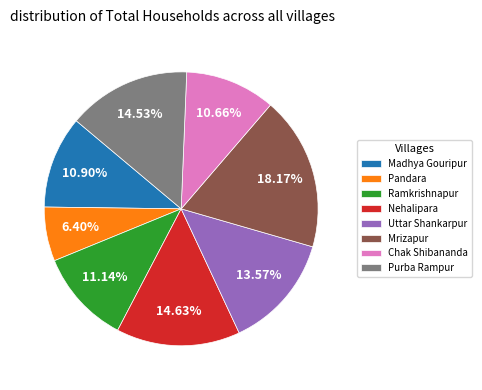

How much of the chart is everything except Madhya Gouripur?

89.1%